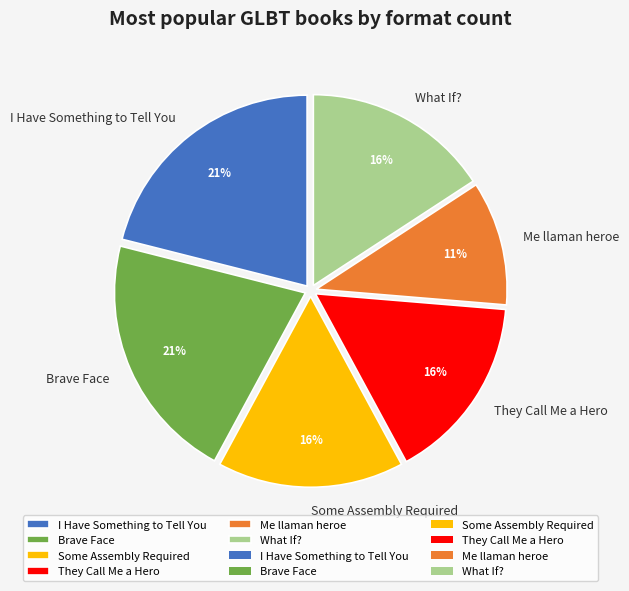

How many slices are in this pie chart?

6